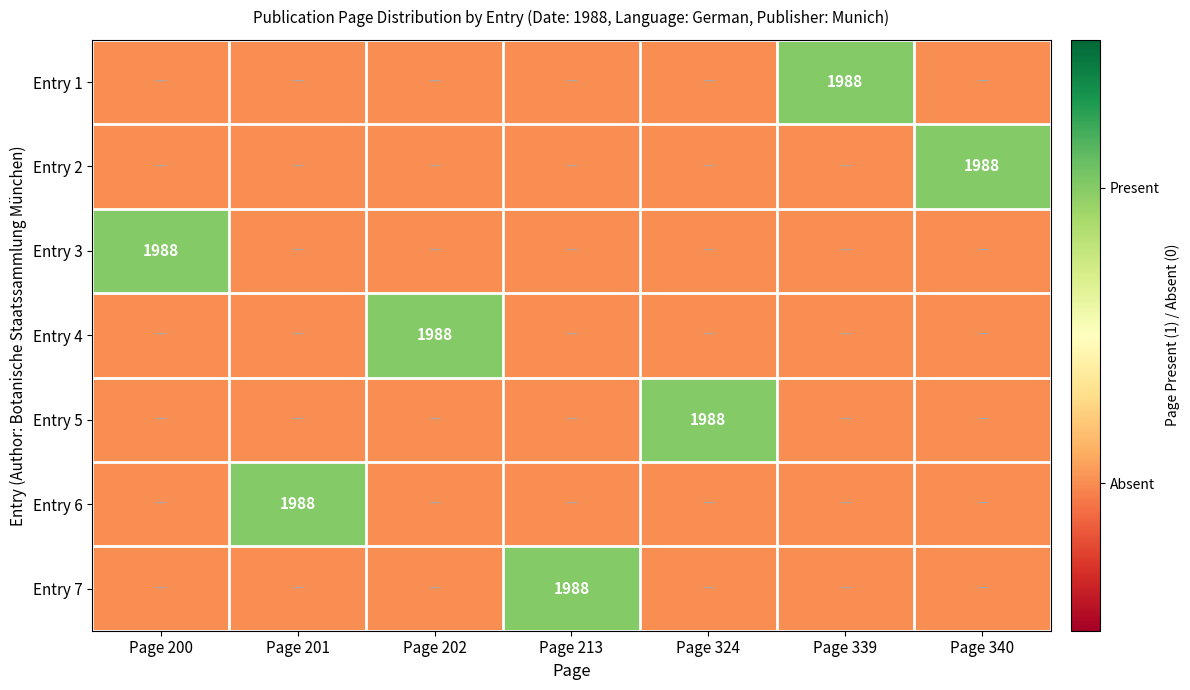

What is the maximum value shown in the chart?

1